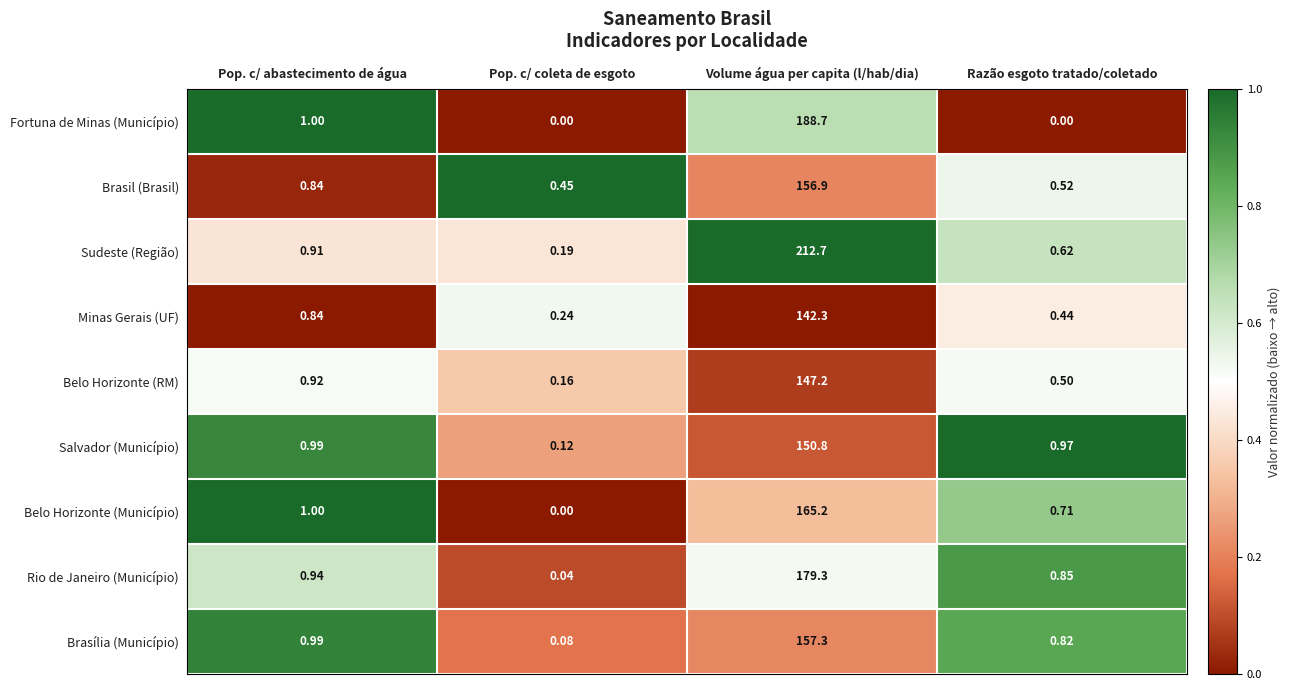

Which category has the highest value across all series?

Volume água per capita (l/hab/dia)